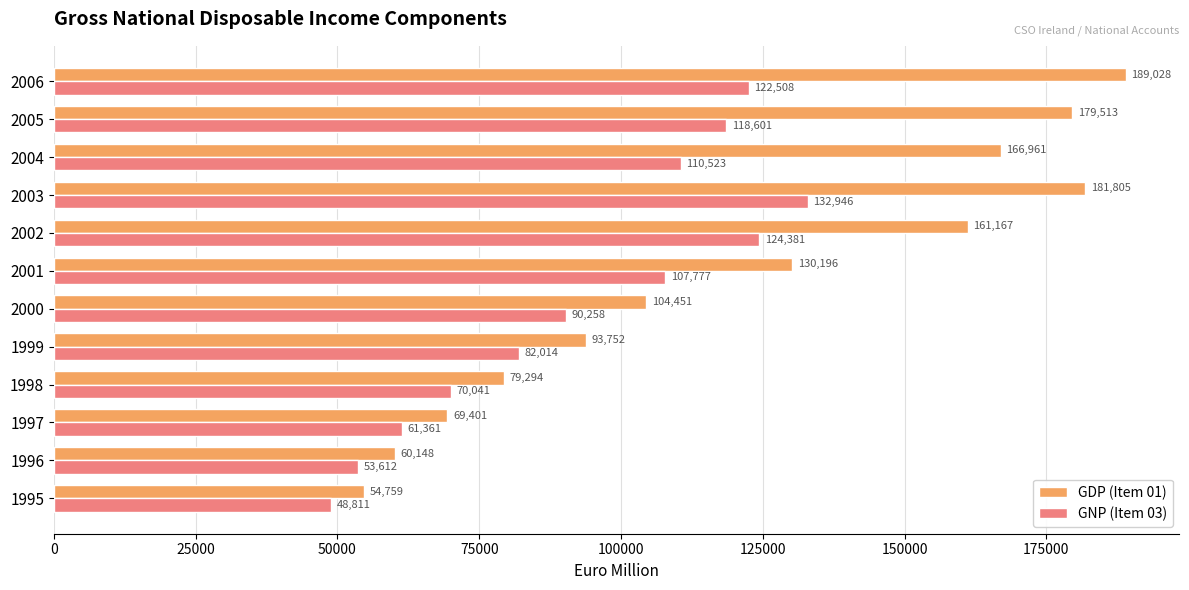

At how many categories does at least one series exceed 111929?

6